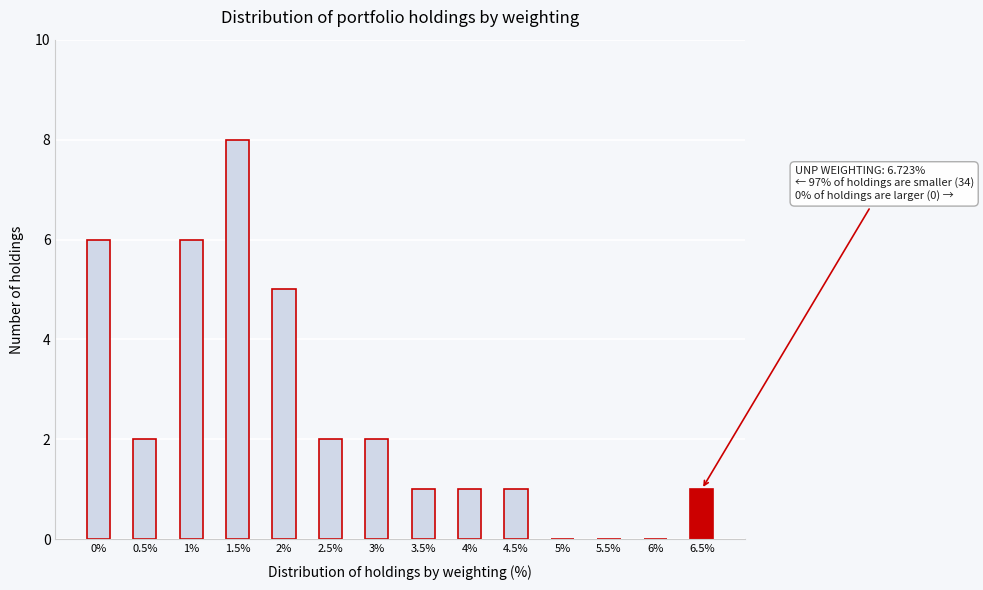

Reading right to left, transcribe all the data shown in this chart.

6.5%=1	6%=0	5.5%=0	5%=0	4.5%=1	4%=1	3.5%=1	3%=2	2.5%=2	2%=5	1.5%=8	1%=6	0.5%=2	0%=6